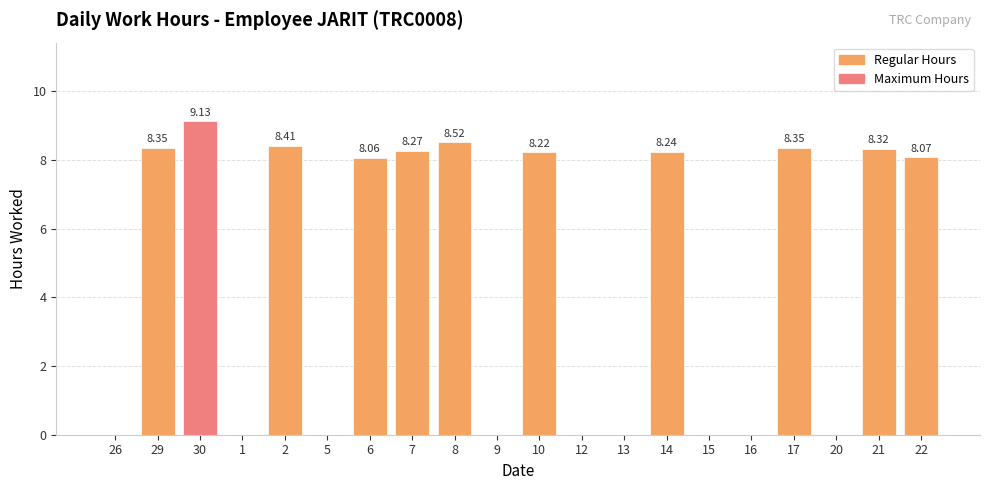

What is the change in value from 13 to 14?

+8.2